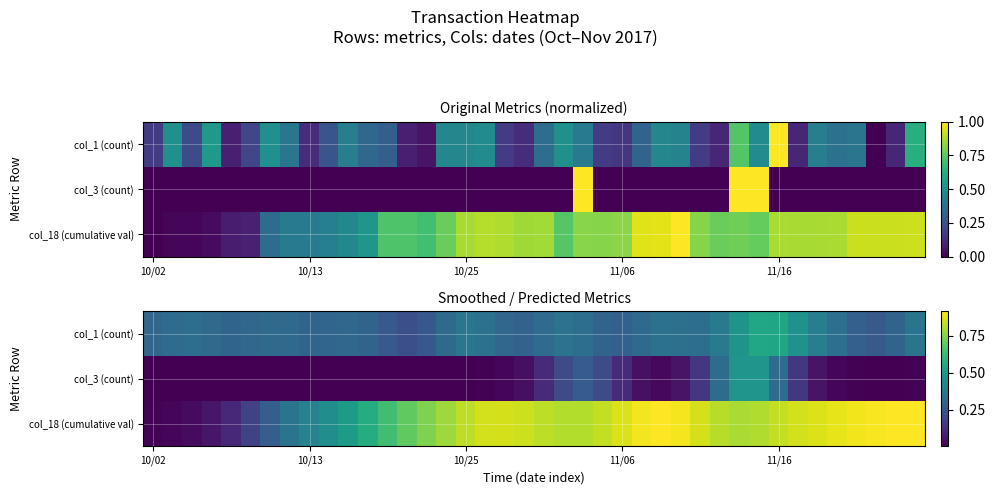

At how many categories does at least one series exceed 0?

40